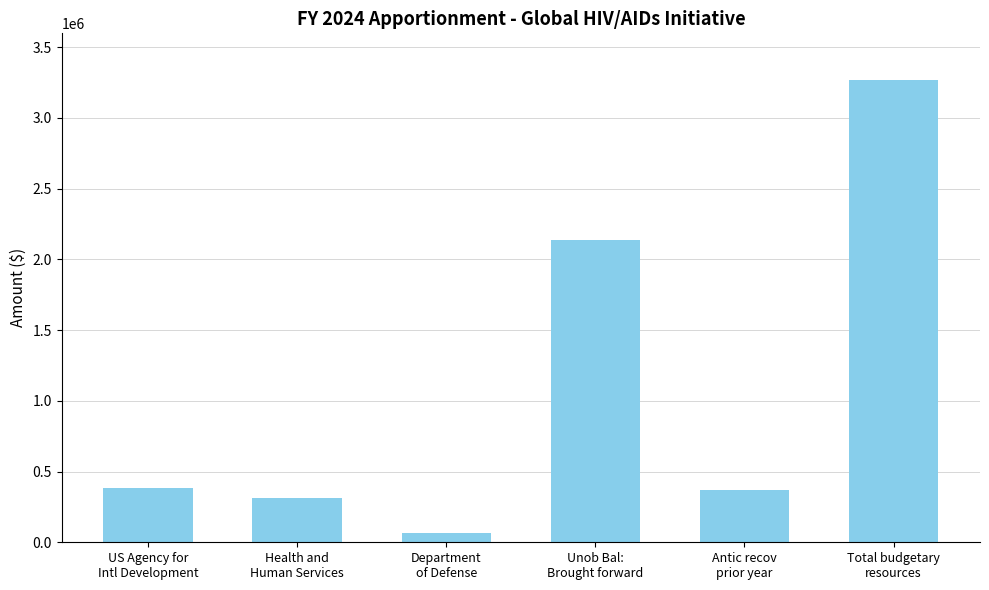

What is the label of the 3rd bar from the left?

Department
of Defense